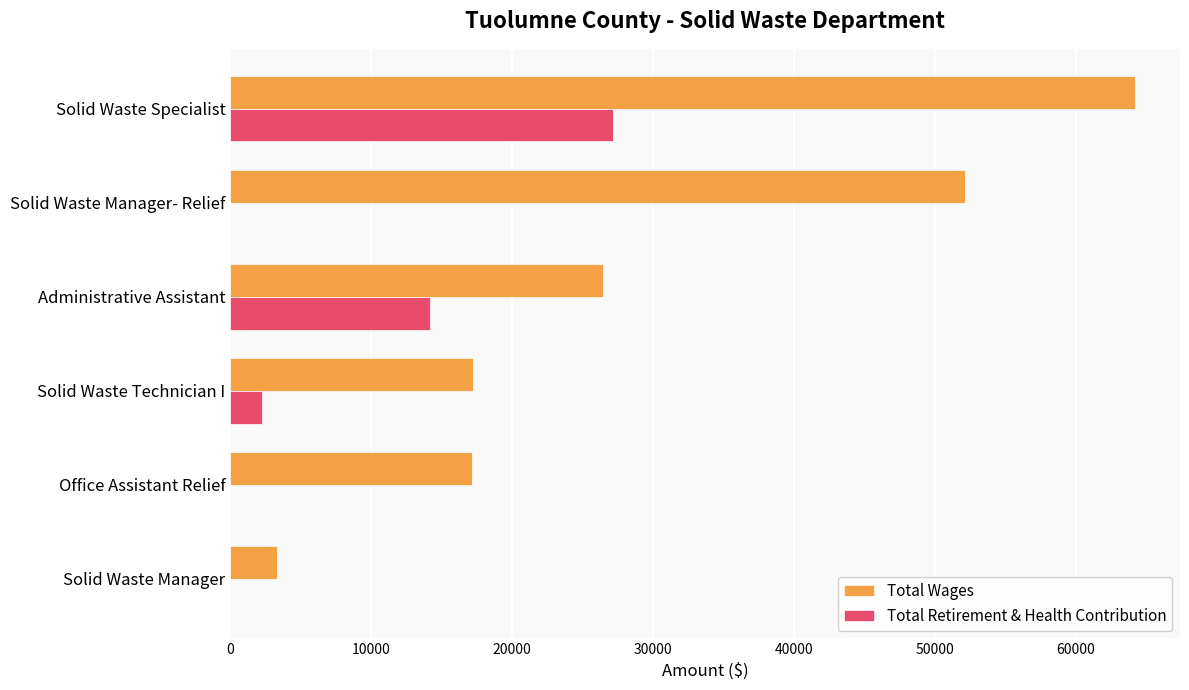

What is the sum of all Total Wages values?

180416